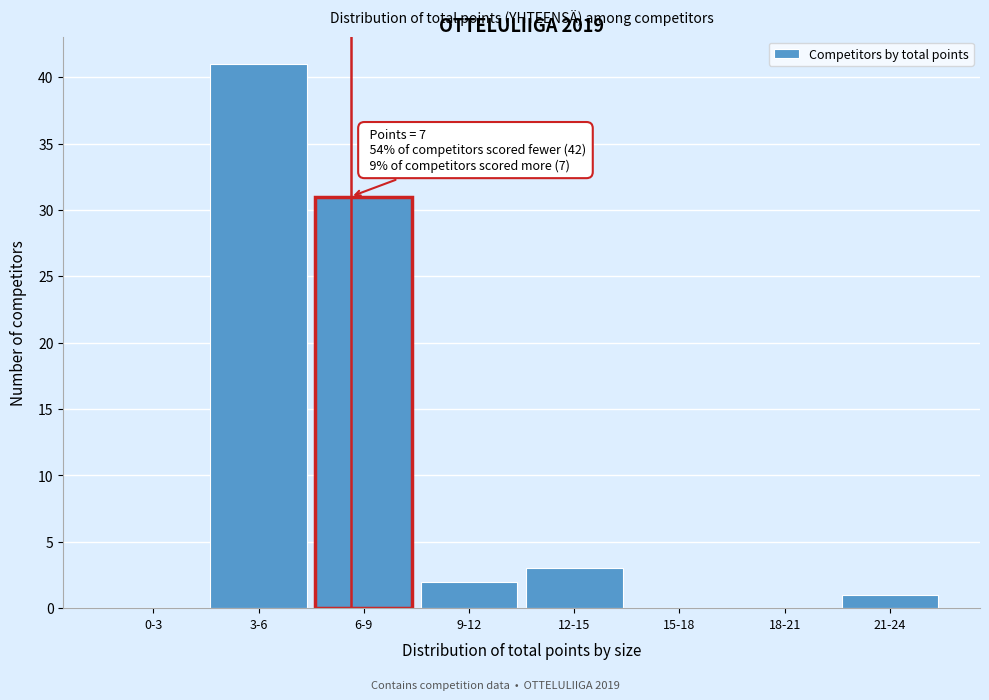

Reading left to right, transcribe all the data shown in this chart.

0-3=0	3-6=41	6-9=31	9-12=2	12-15=3	15-18=0	18-21=0	21-24=1